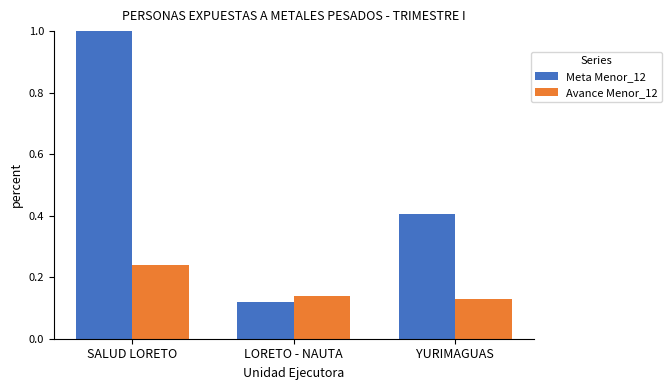

What is the highest value of the Meta Menor_12 series?

1.0